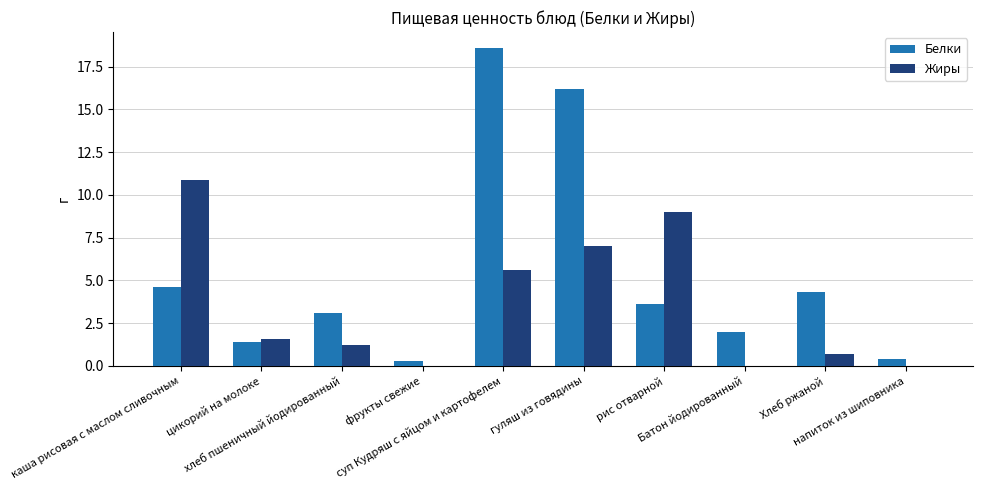

What is the spread (max minus min) of values at хлеб пшеничный йодированный?

1.9